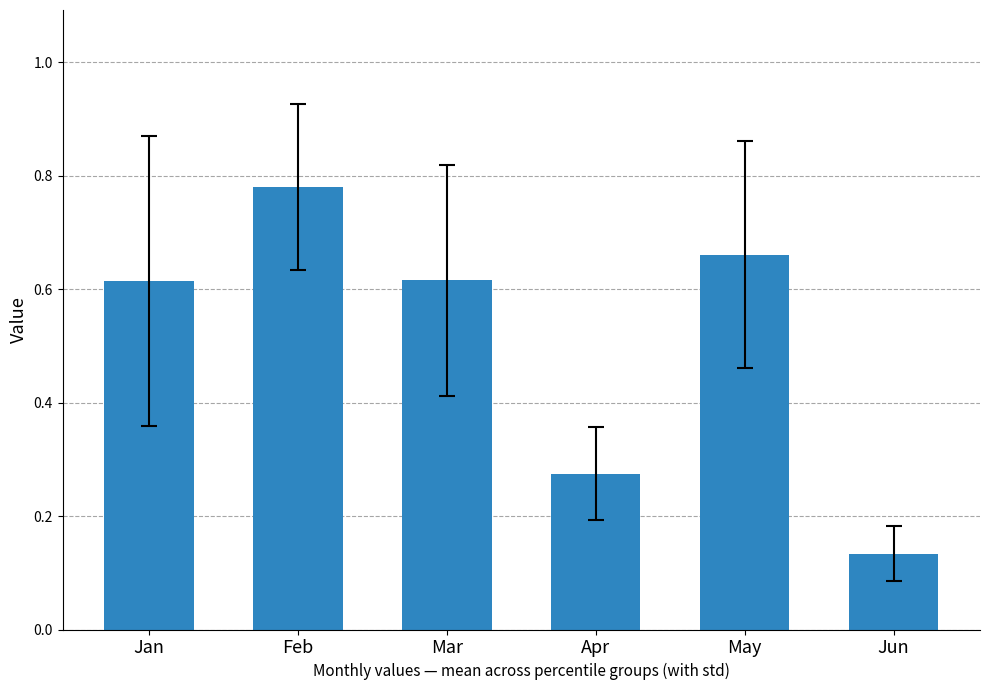

The value at Feb is 0.3. True or false?

False